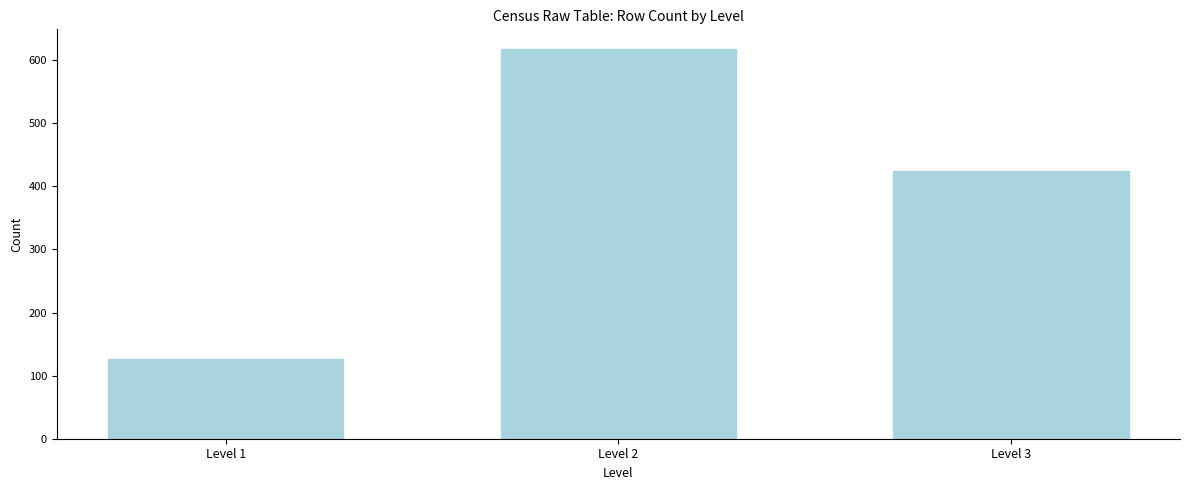

Reading left to right, transcribe all the data shown in this chart.

127	618	424